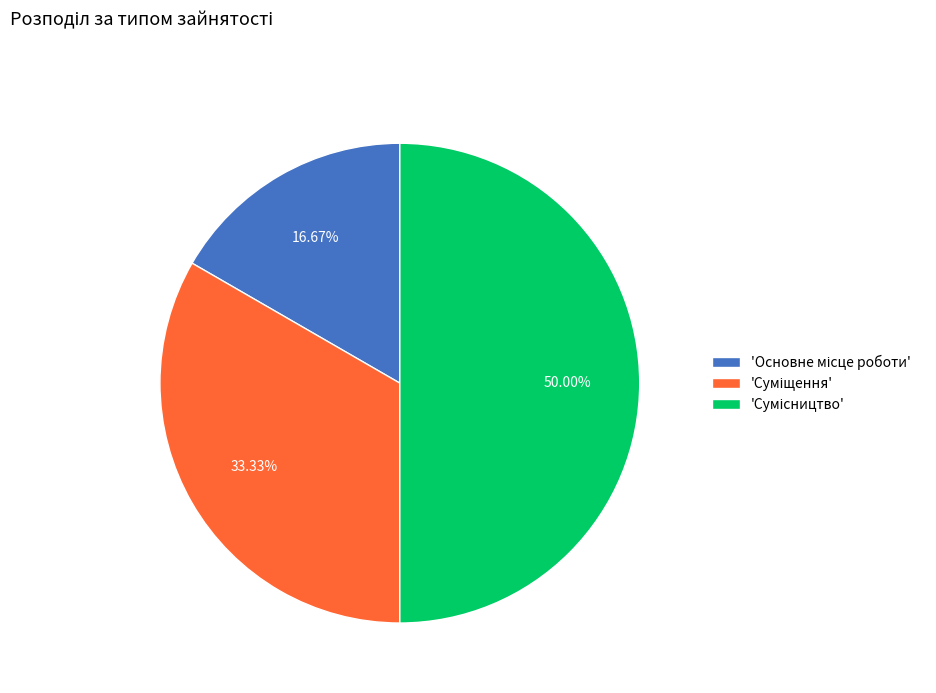

Rank the categories by value from highest to lowest.

Сумісництво, Суміщення, Основне місце роботи